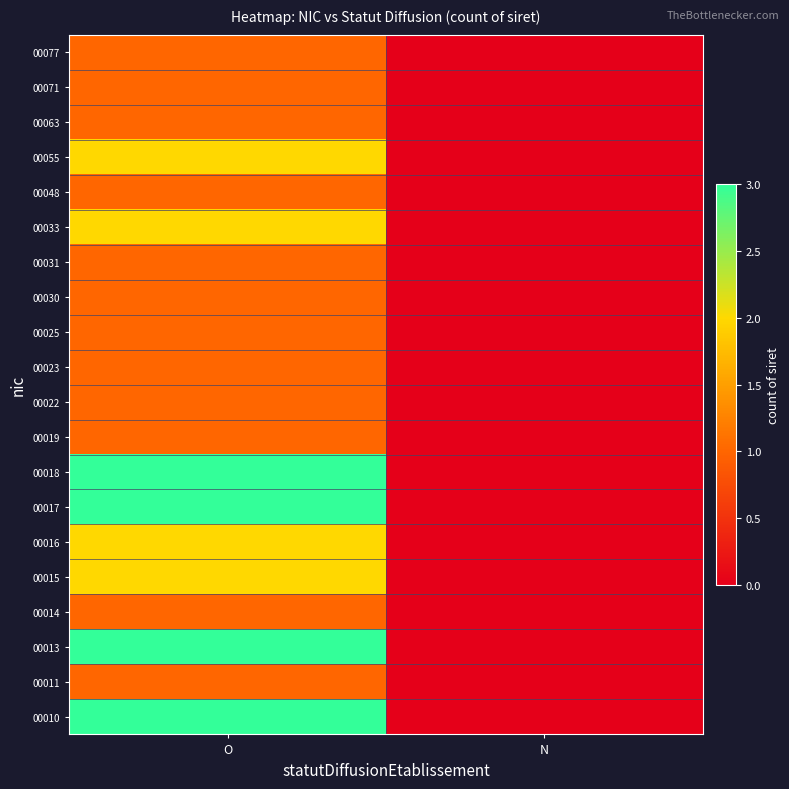

Count the number of categories in the chart.

2